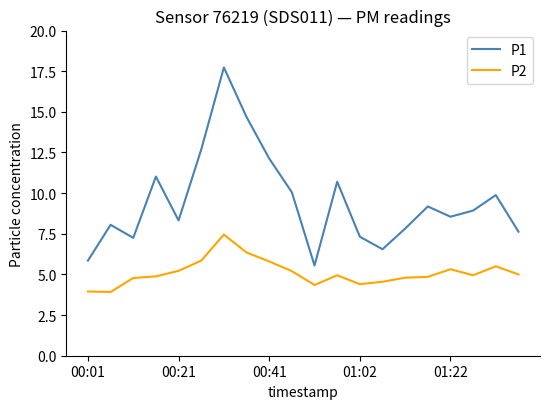

What is the highest value of the P2 series?

7.5